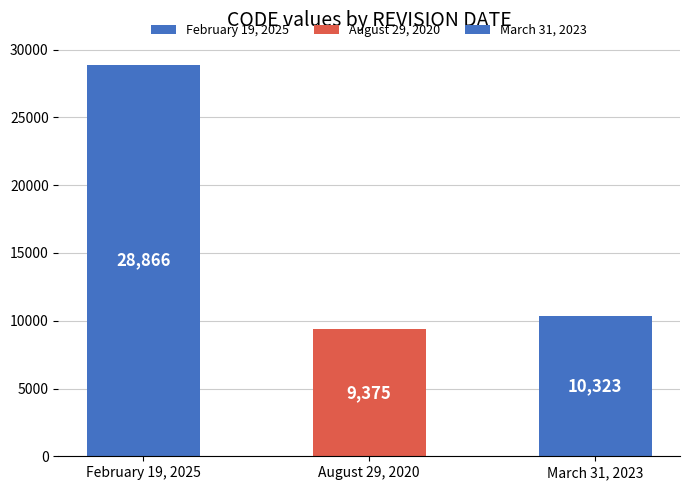

At which category does the chart reach its minimum across all series?

August 29, 2020